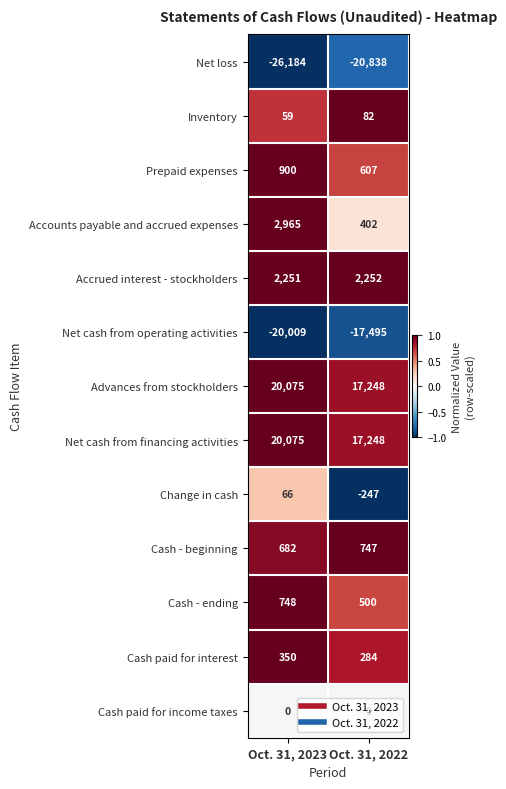

The Accounts payable and accrued expenses series shows 2965 at Oct. 31, 2023. True or false?

True